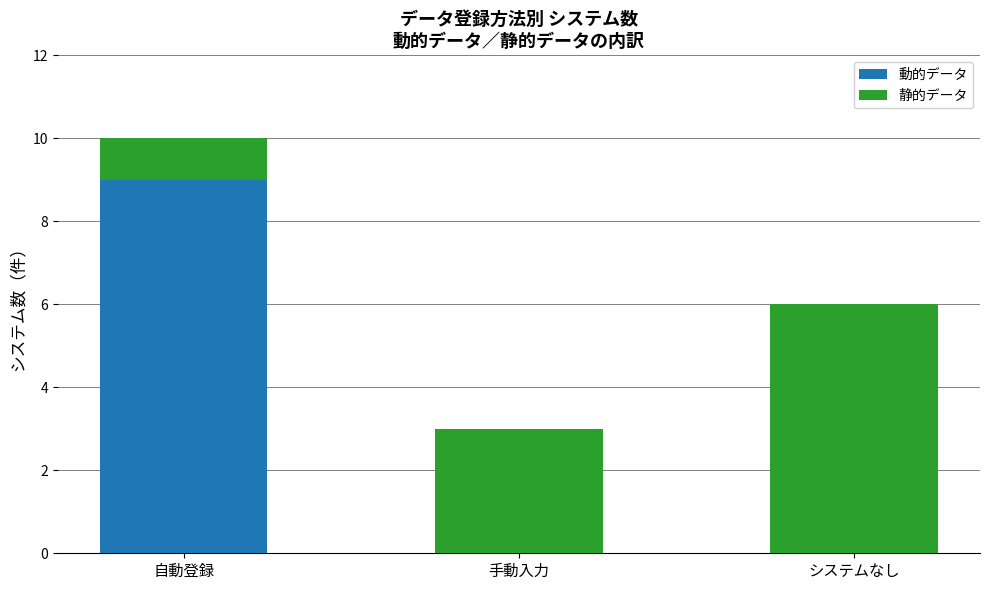

What value does the 動的データ series have at 自動登録?

9